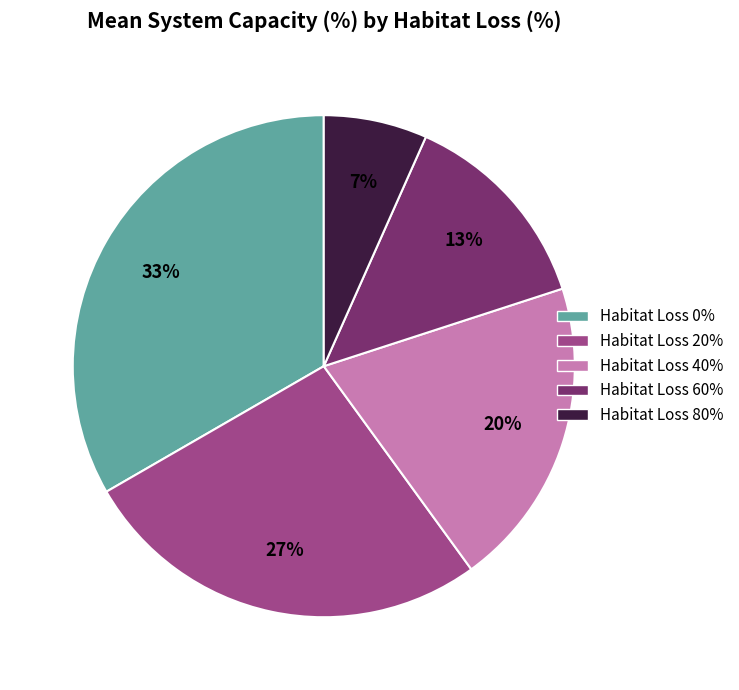

Does any single category account for the majority?

No